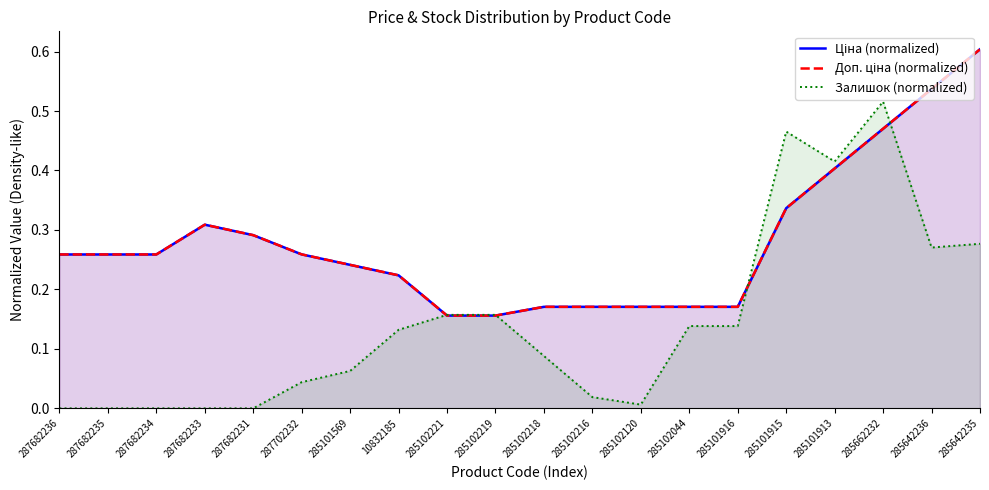

Is it true that Ціна (normalized) equals 0.2 at 285102219?

False